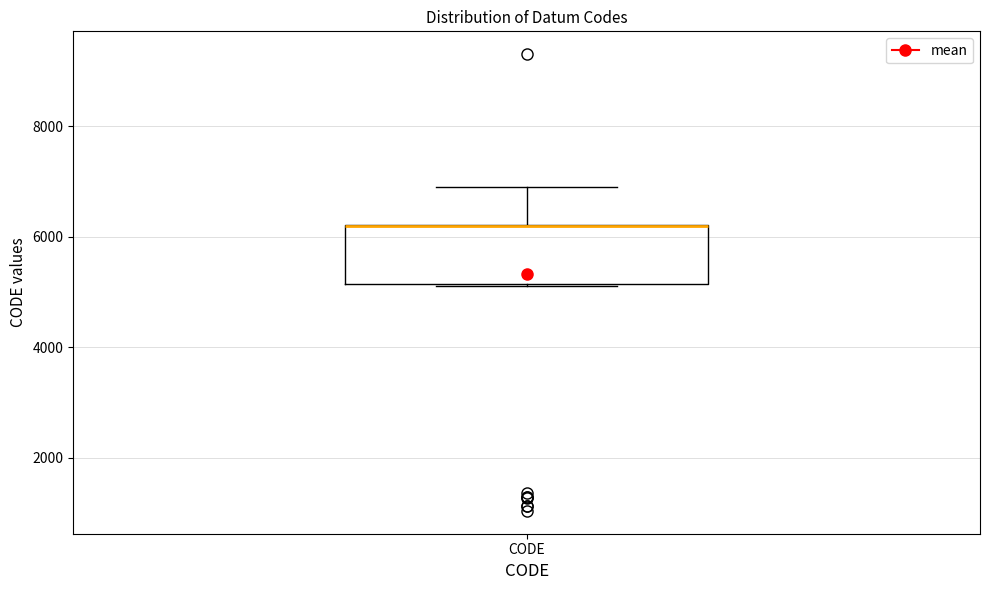

Read this box plot against the y-axis: the position of the median line, the range covered by the box, and the ends of both whiskers. The values are not printed on the chart, so give them approximately, as read against the axis.

median 6200 (drawn on the box's upper edge), box 5200 to 6200, whiskers 5200 to 7000